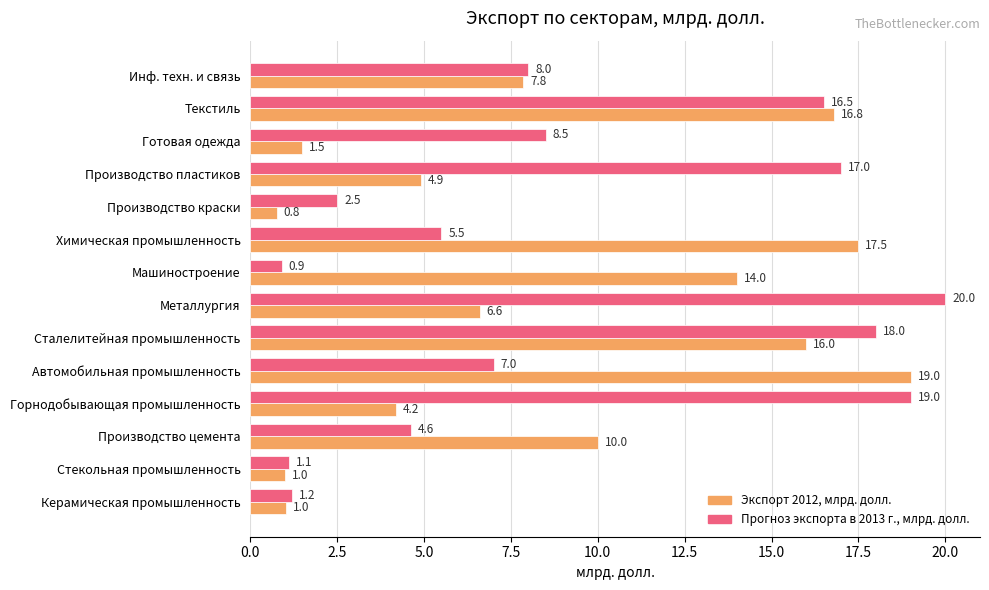

What is the maximum value for Прогноз экспорта в 2013 г., млрд. долл.?

20.0